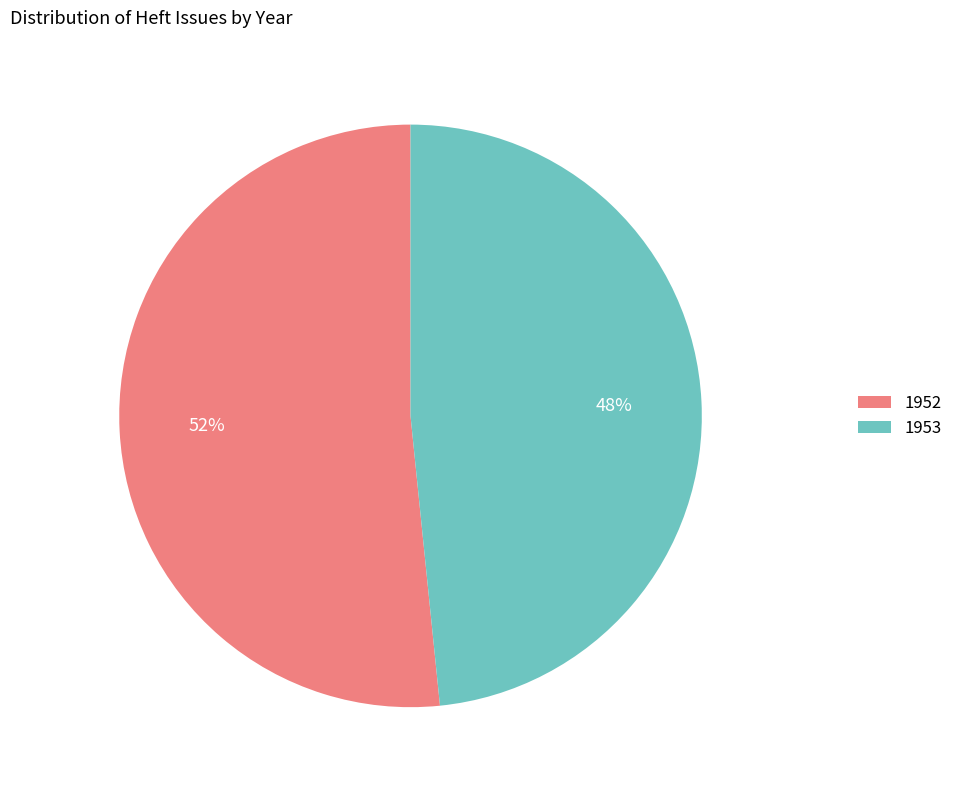

Which slice is the smallest?

1953